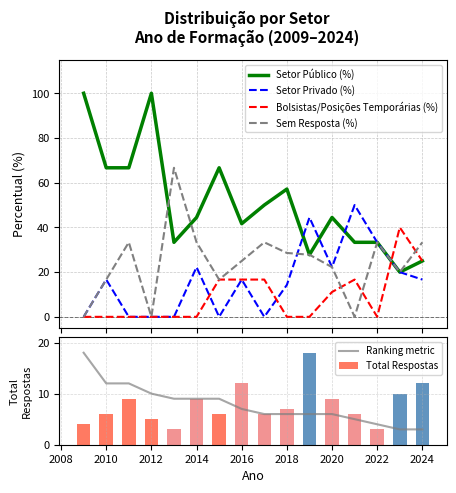

What is the highest value of the Bolsistas/Posições Temporárias (%) series?

40.0